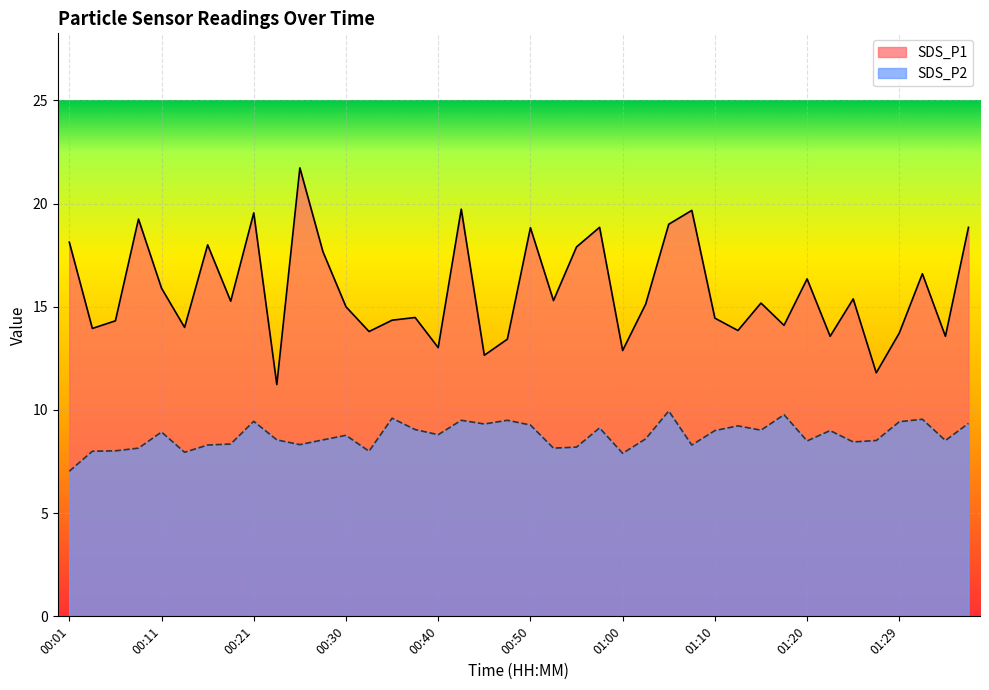

What is the total value across all series at 00:53?

23.5